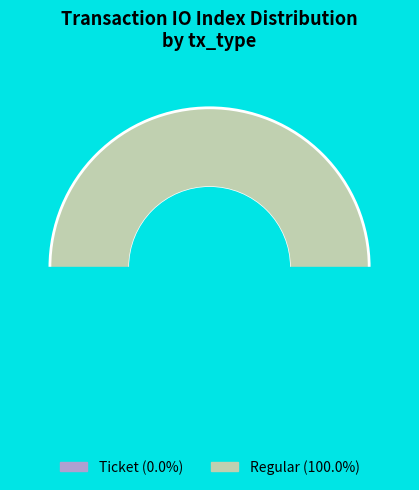

How many segments does this pie chart have?

2